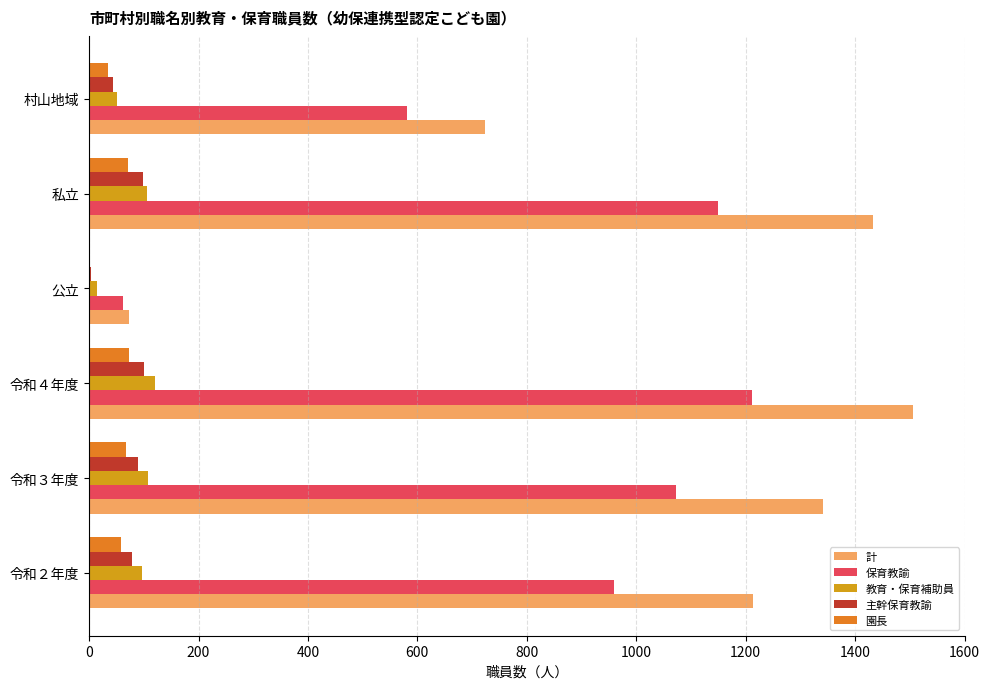

Between 令和２年度 and 公立, which series saw the biggest shift?

計